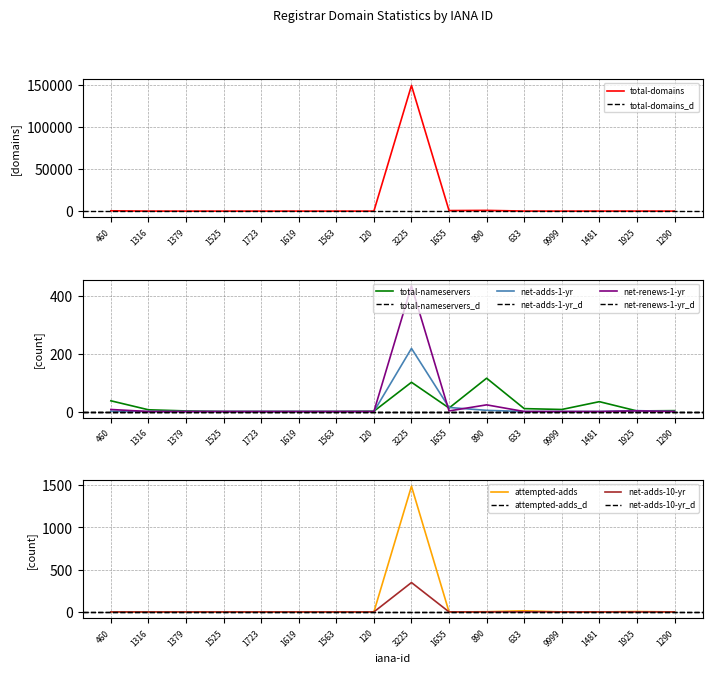

How many lines are shown in the chart?

6